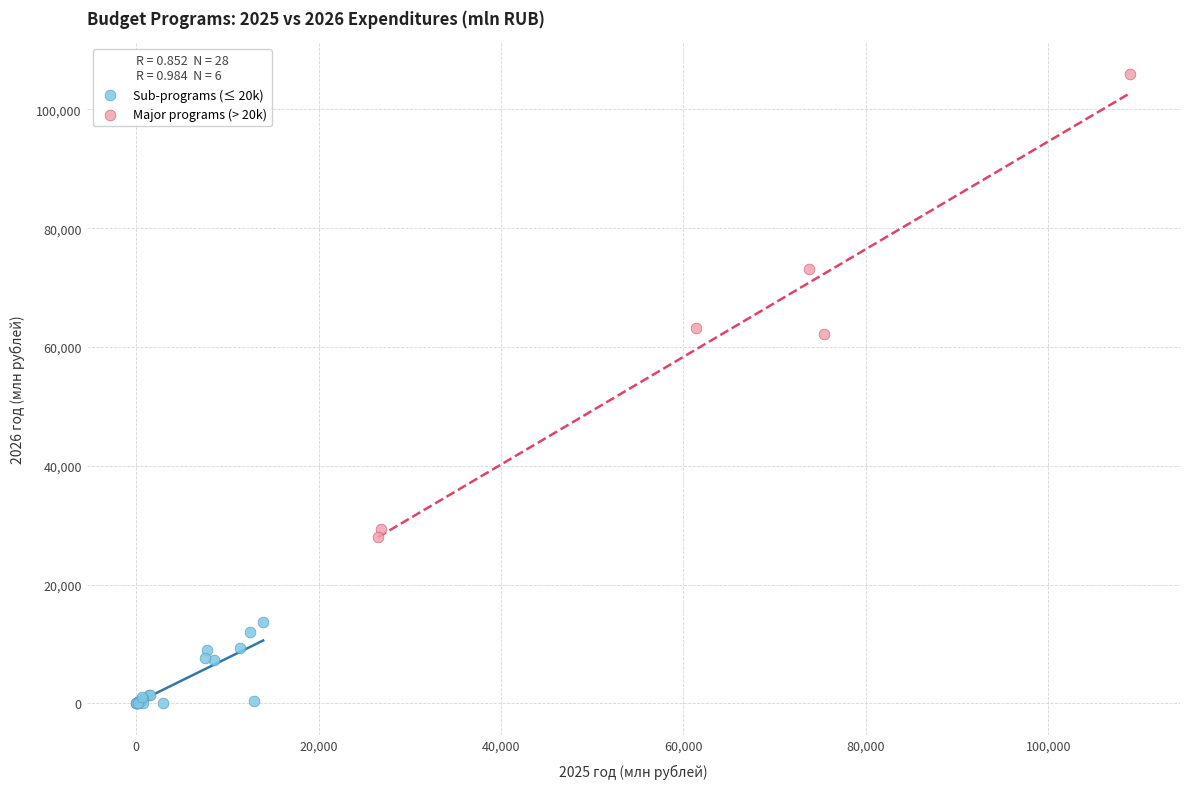

Which series has the largest Y range (max minus min)?

Major programs (> 20k)